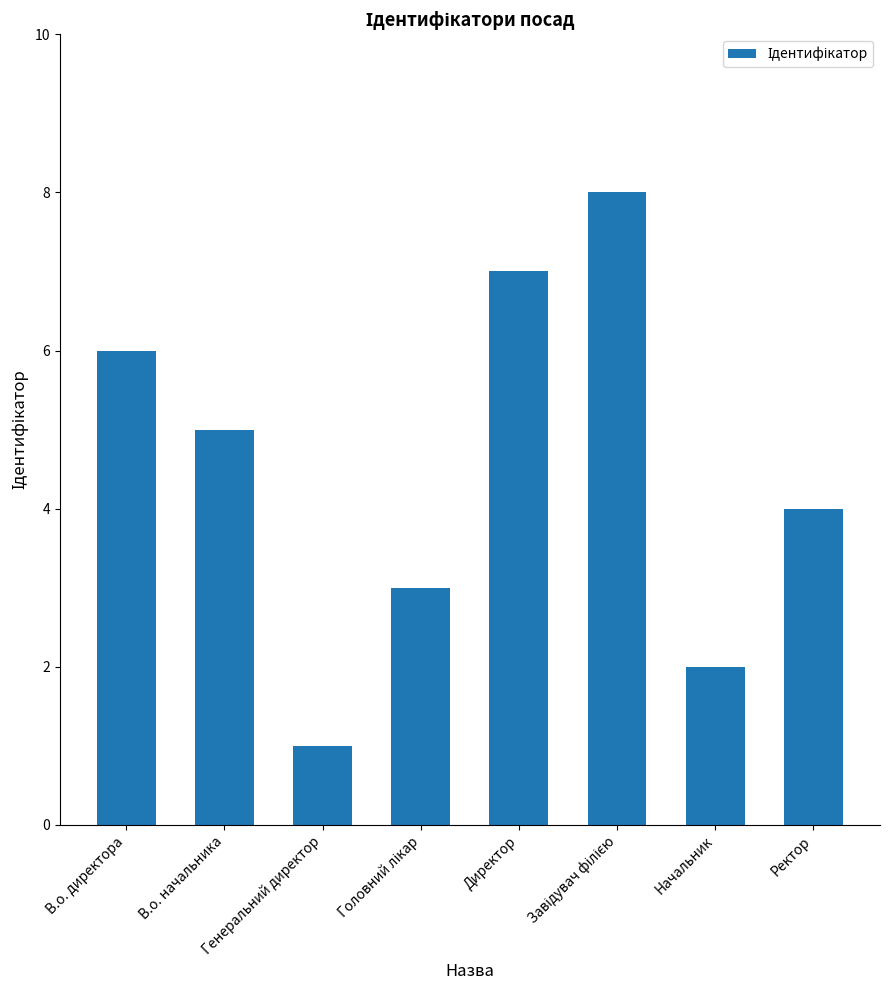

What position from the right is Генеральний директор?

6